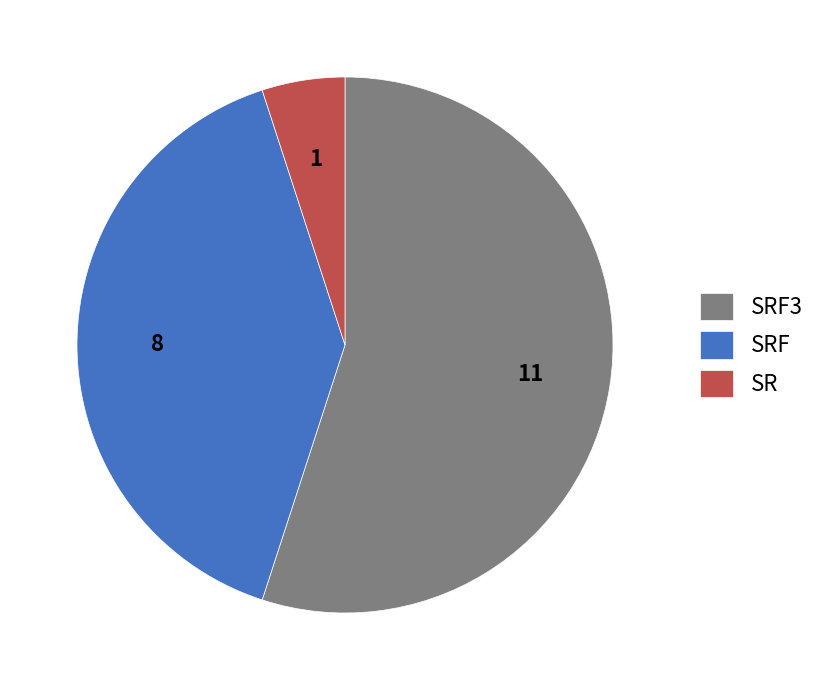

How many segments does this pie chart have?

3